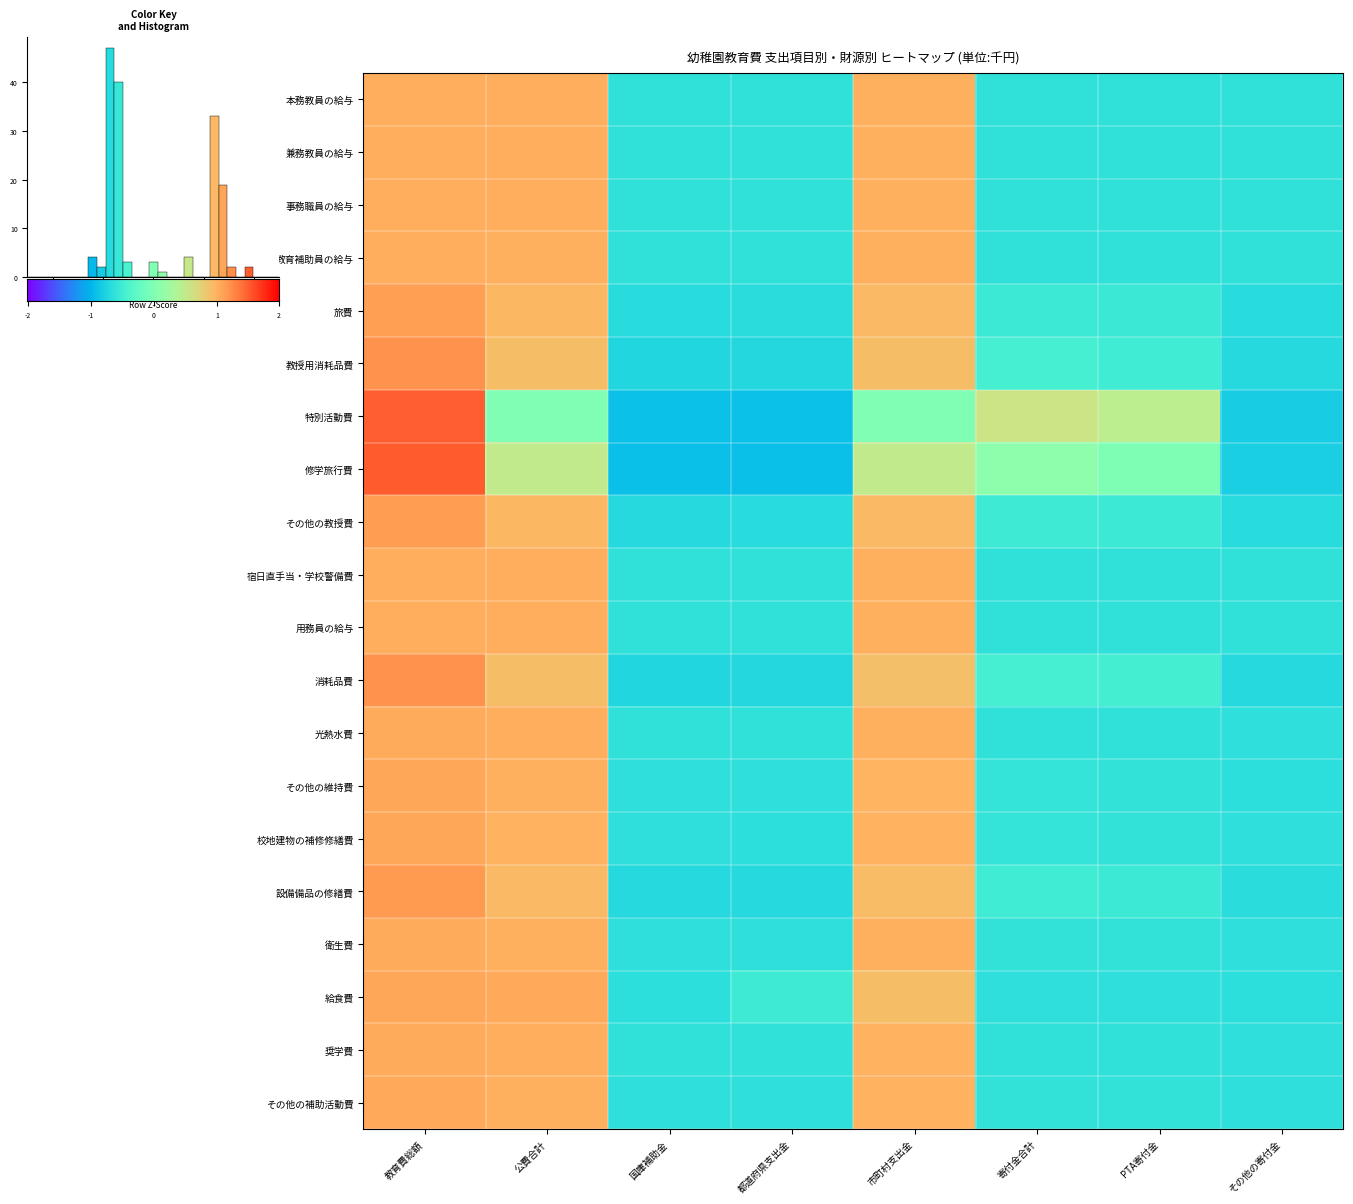

The value of 奨学費 at 都道府県支出金 is -0.8. True or false?

True